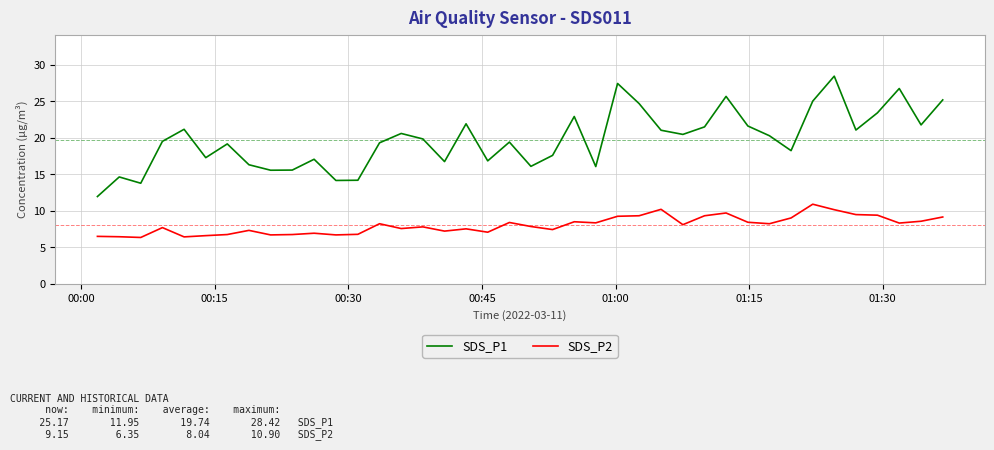

What are all the series names shown in the legend?

SDS_P1, SDS_P2